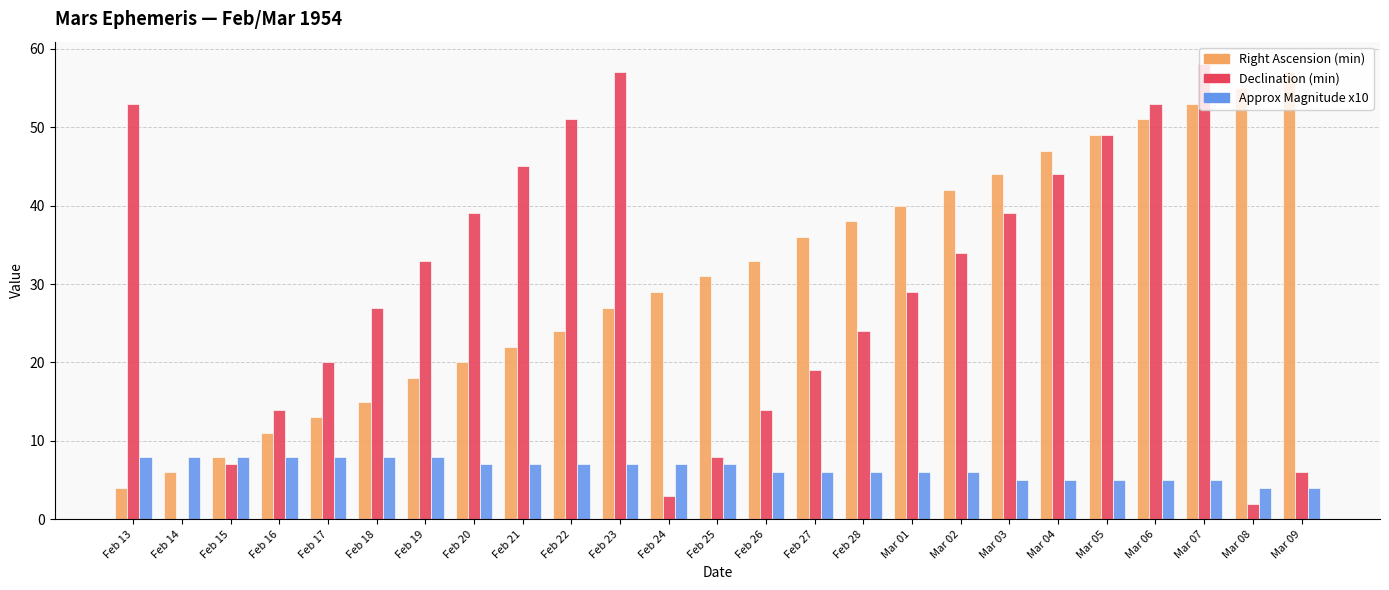

True or false: Right Ascension (min) has a value of 13 at Feb 26.

False